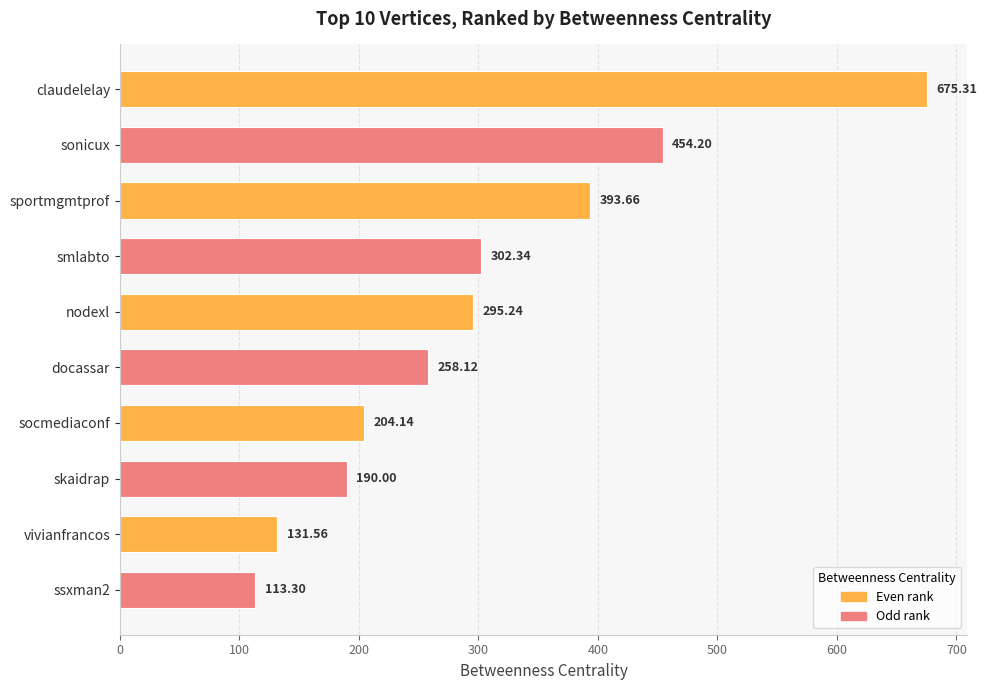

Does the chart contain any negative values?

No